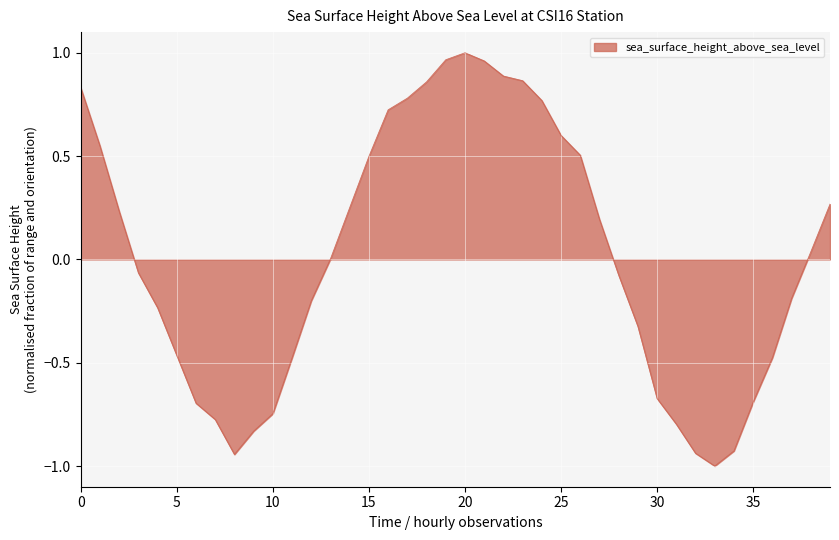

True or false: the data has more than 2 interior local peaks.

False